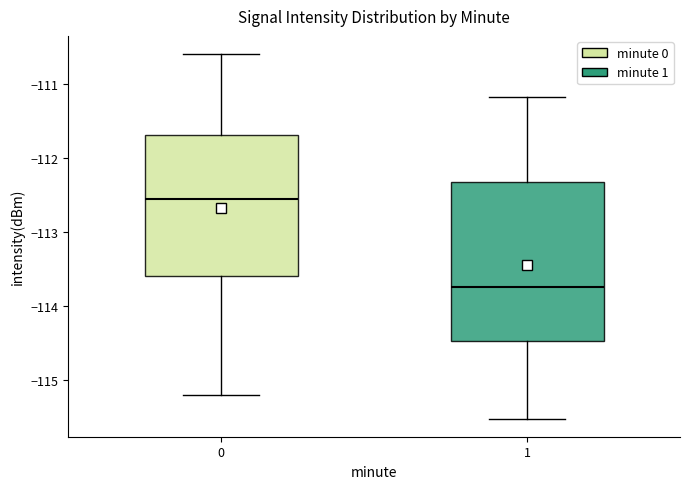

Reading left to right, read every box against the y-axis: the position of its median line, the range the box covers, and the ends of its whiskers. The values are not printed on the chart, so give them approximately, as read against the axis.

0: median -112.5, box -113.6 to -111.7, whiskers -115.2 to -110.6
1: median -113.7, box -114.5 to -112.3, whiskers -115.5 to -111.2